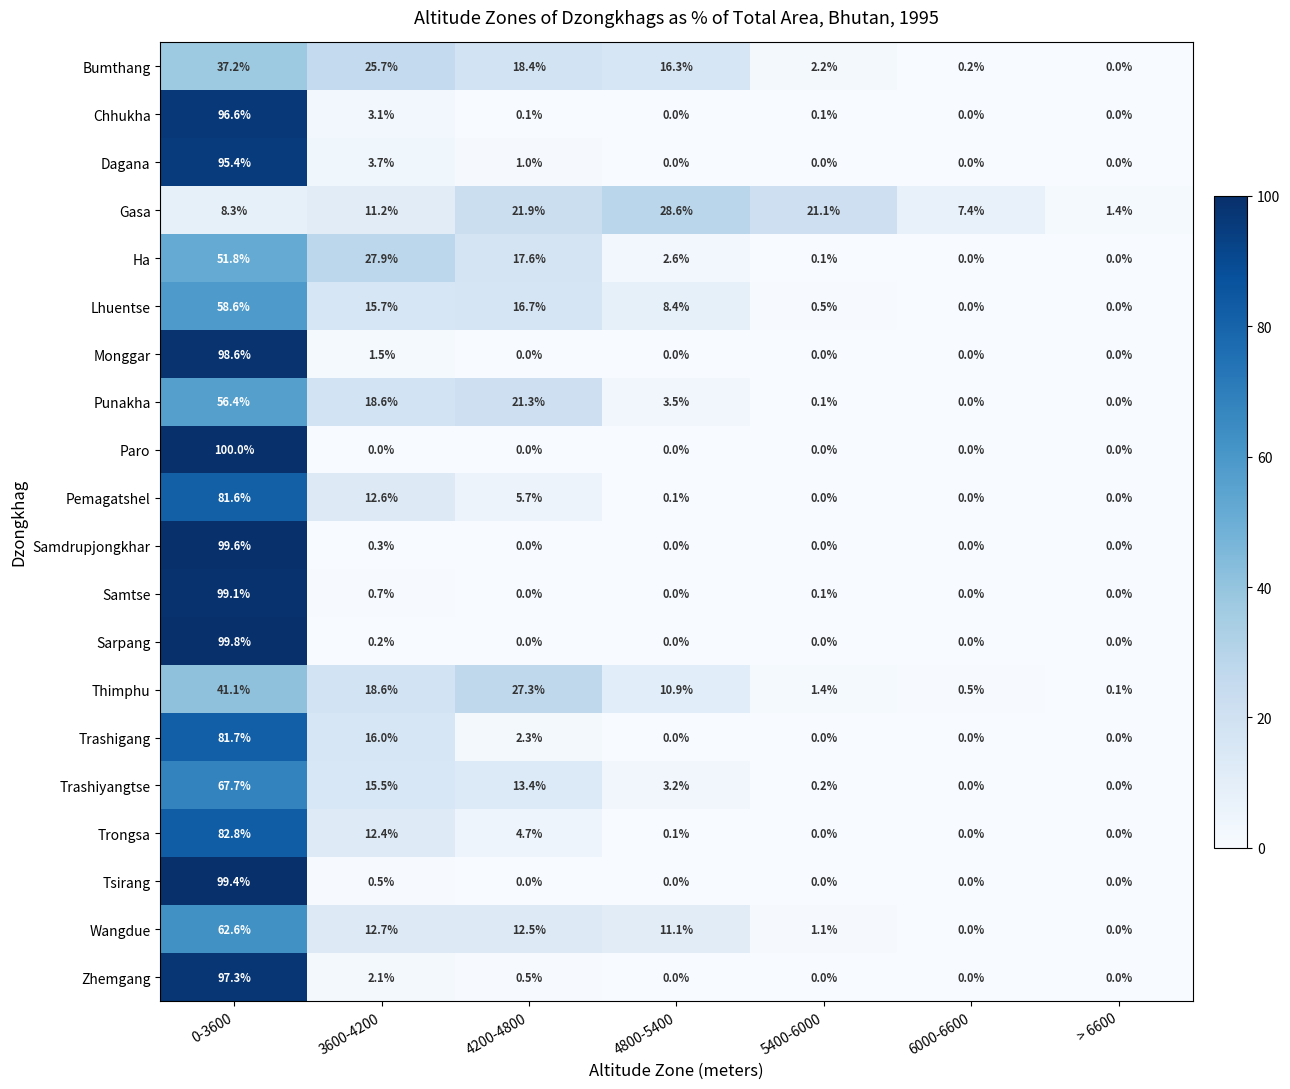

What is the difference between the highest and lowest values at 6000-6600?

7.4